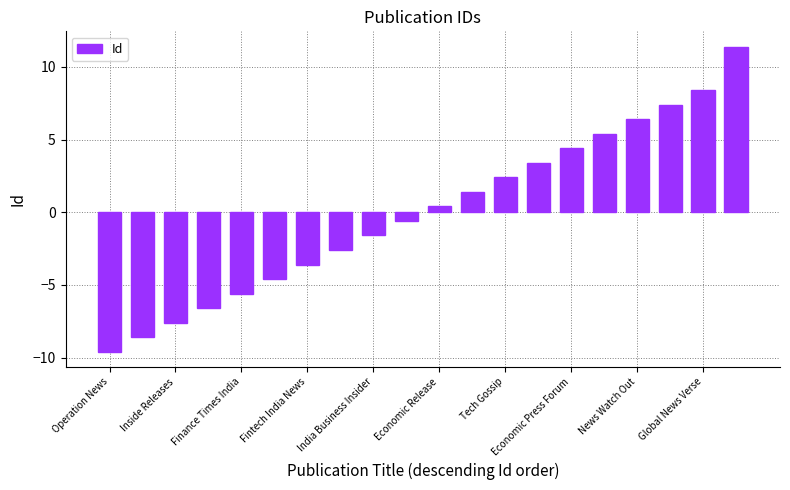

Count the number of values greater than 0.

10